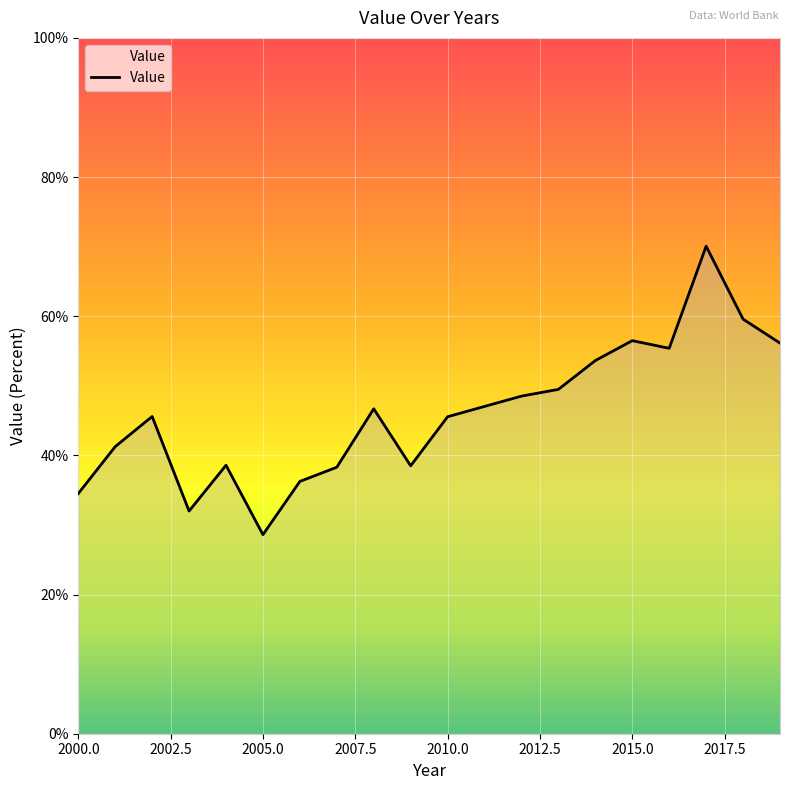

What is the difference between the maximum and minimum values?

41.5